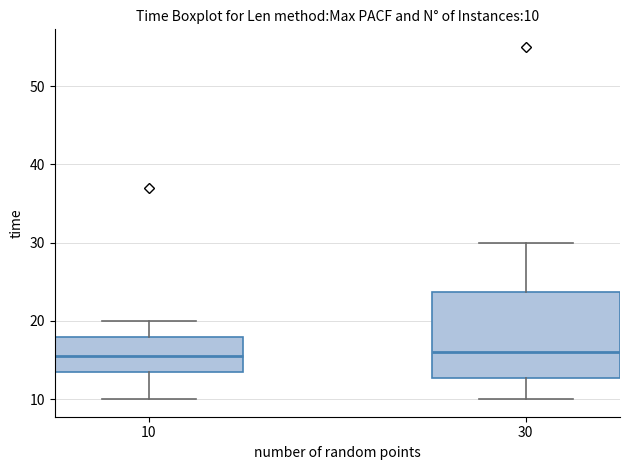

Which box is the tallest, from its lower edge to its upper edge?

30